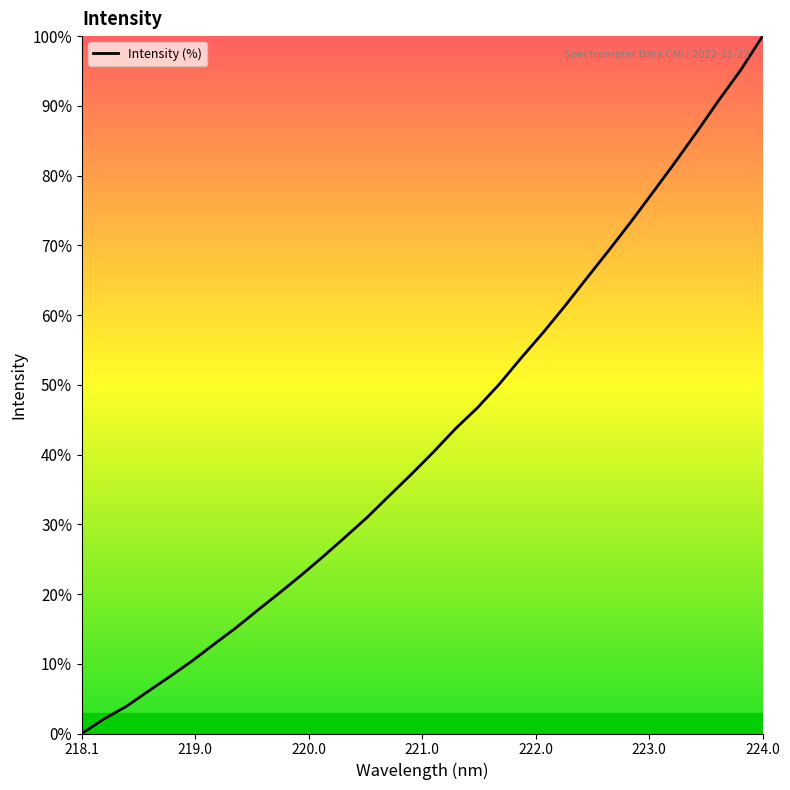

What is the maximum value shown in the chart?

100.0